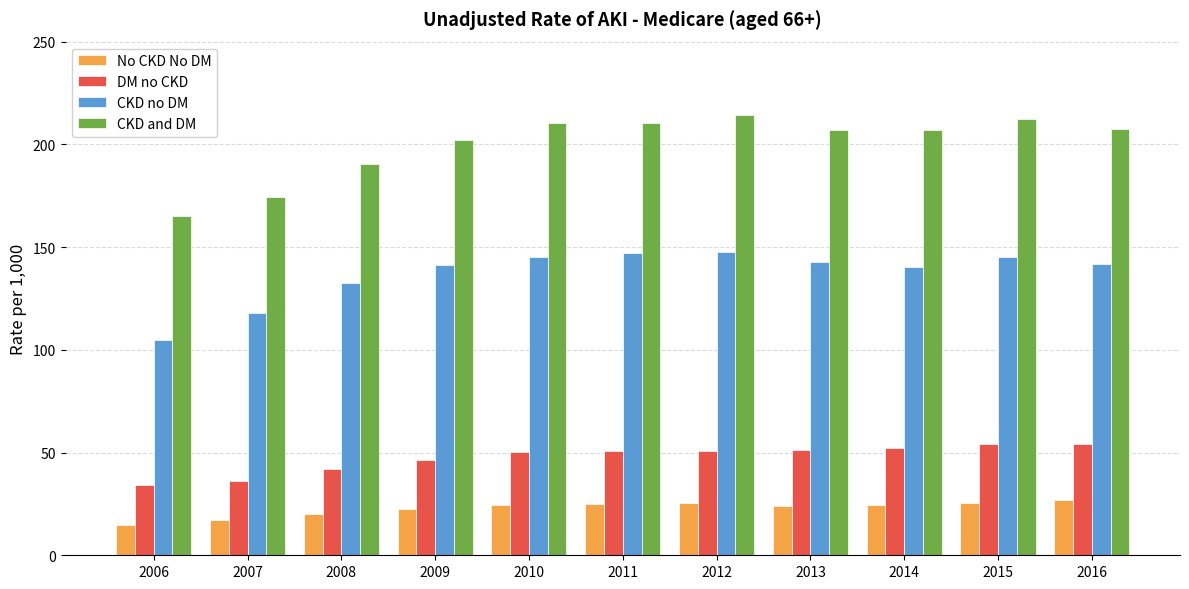

What is the difference between the maximum and minimum values in the CKD and DM series?

49.1